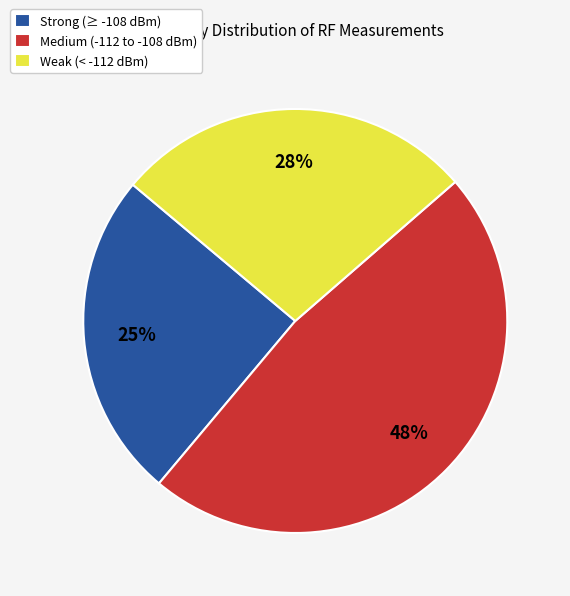

Is it true that Medium (-112 to -108 dBm) is 40% of the pie?

False